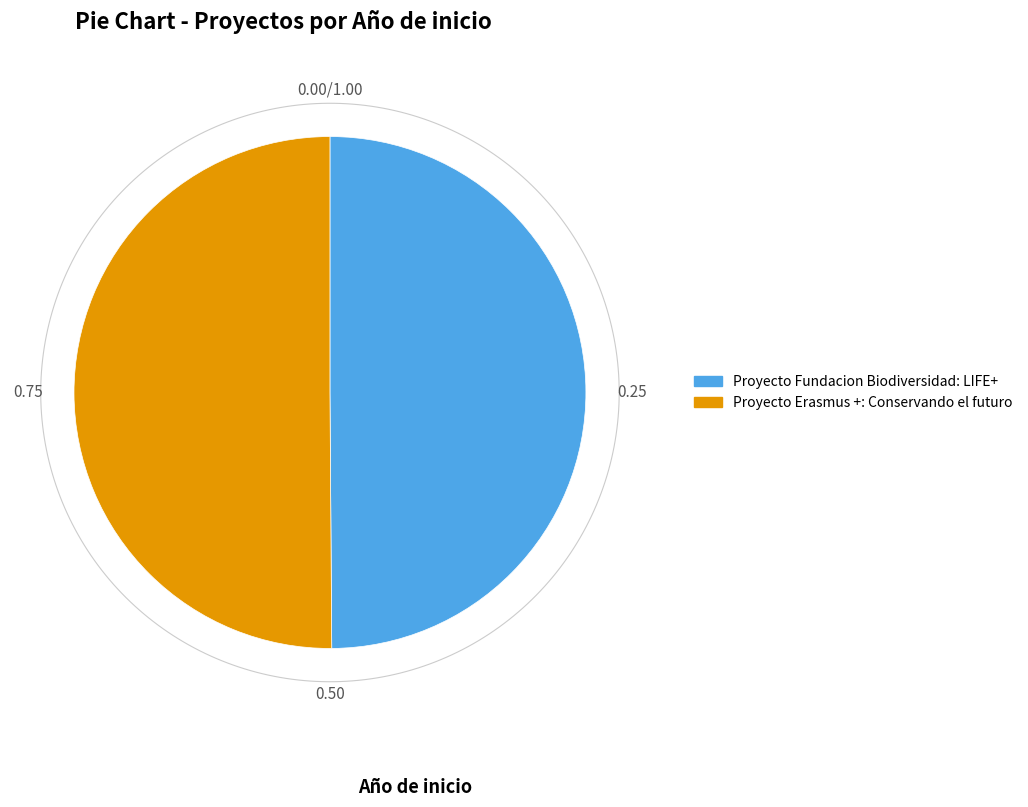

To the nearest percent, what percentage of the pie is Proyecto Erasmus +: Conservando el futuro?

50%